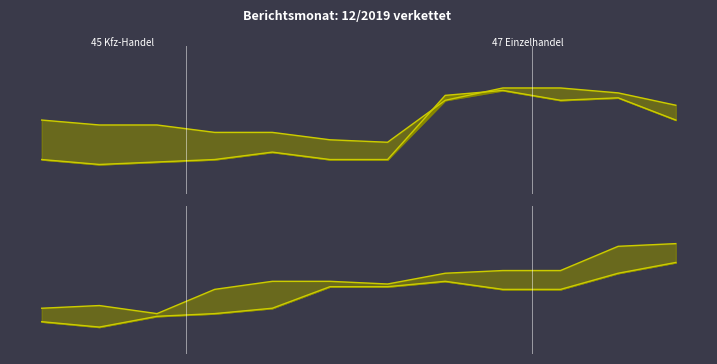

Which series ends up on top after the final intersection of 45 Kfz-Handel 2018 line and 45 Kfz-Handel 2019 line?

45 Kfz-Handel 2019 line